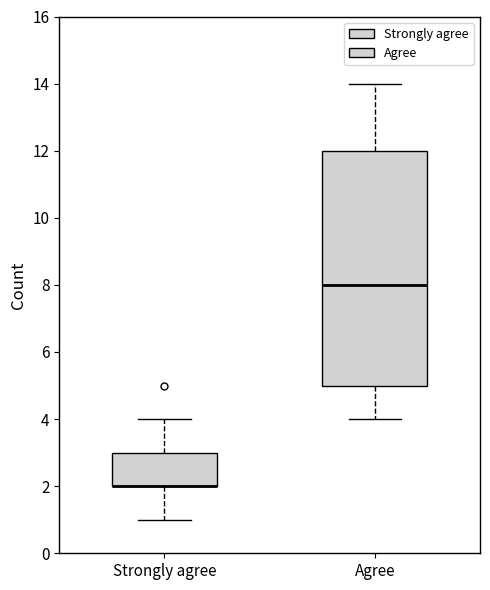

Which box is the tallest, from its lower edge to its upper edge?

Agree